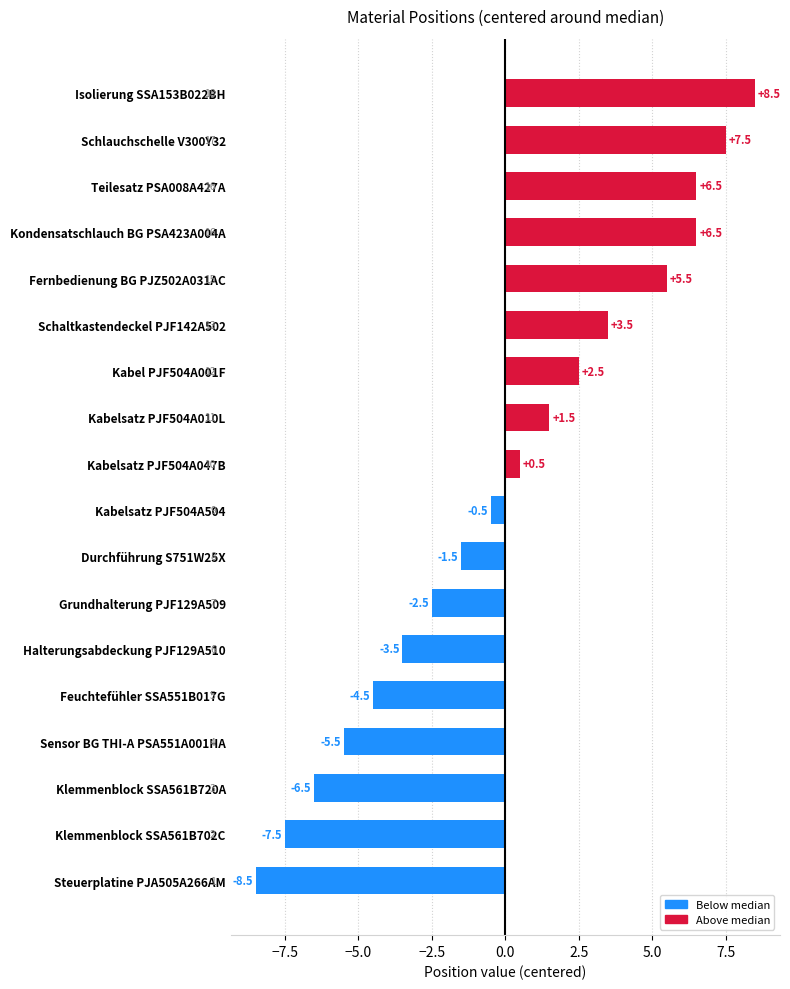

What position from the top is Klemmenblock SSA561B720A?

16